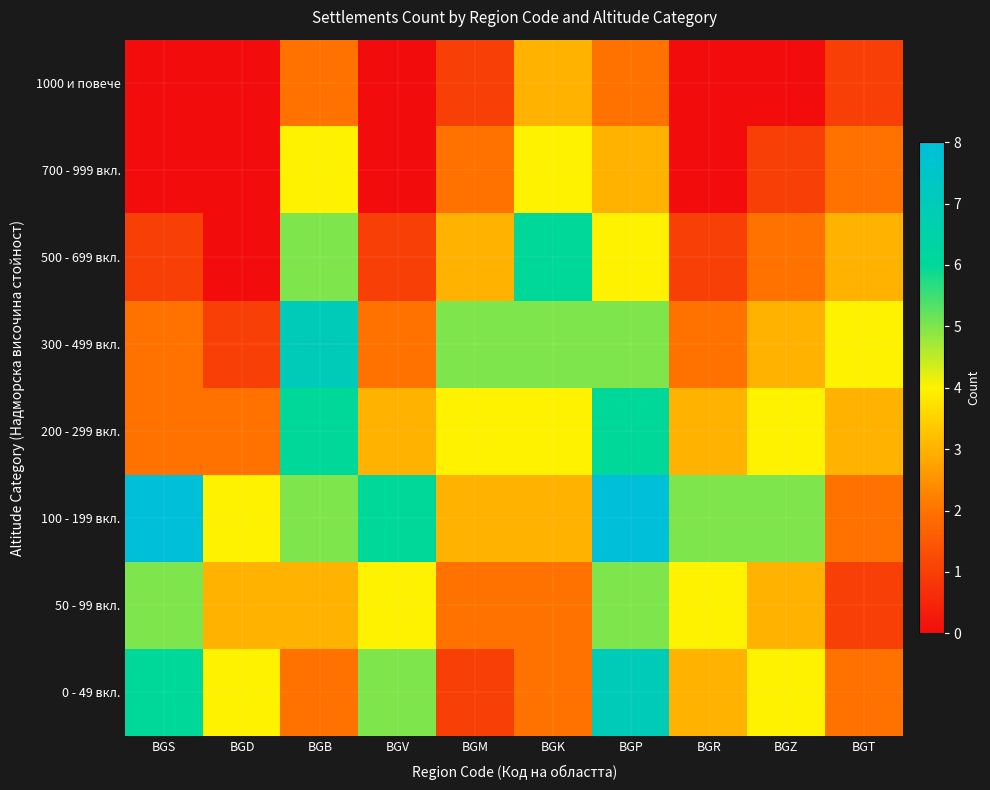

What is the difference between the highest and lowest values at BGD?

4